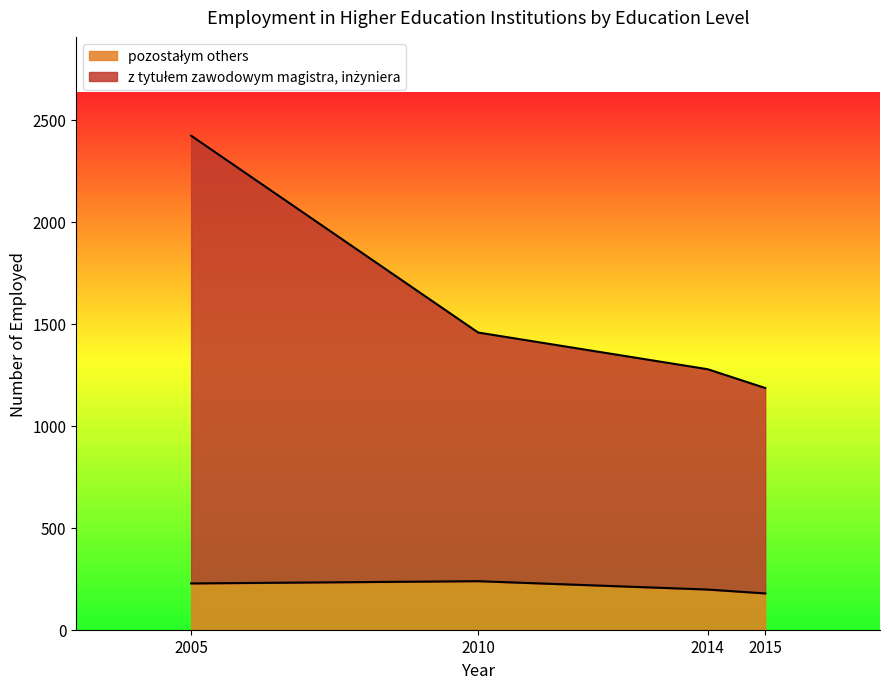

At how many categories does at least one series exceed 1858?

1